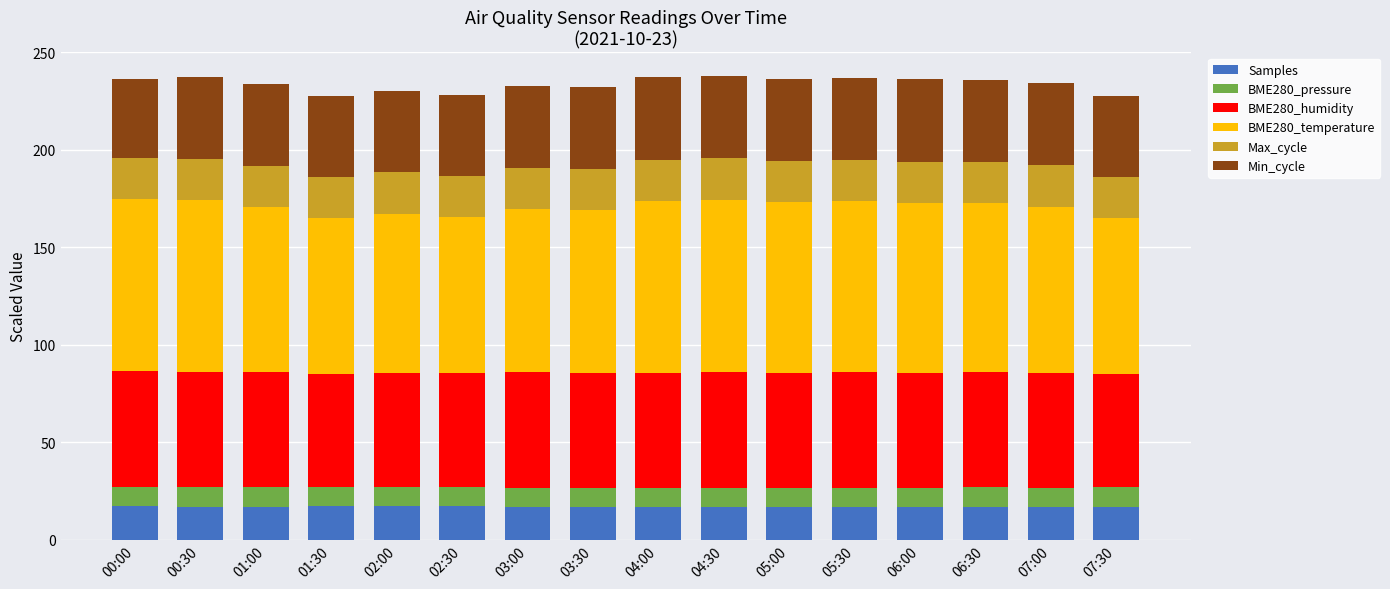

How many distinct data groups are displayed?

6